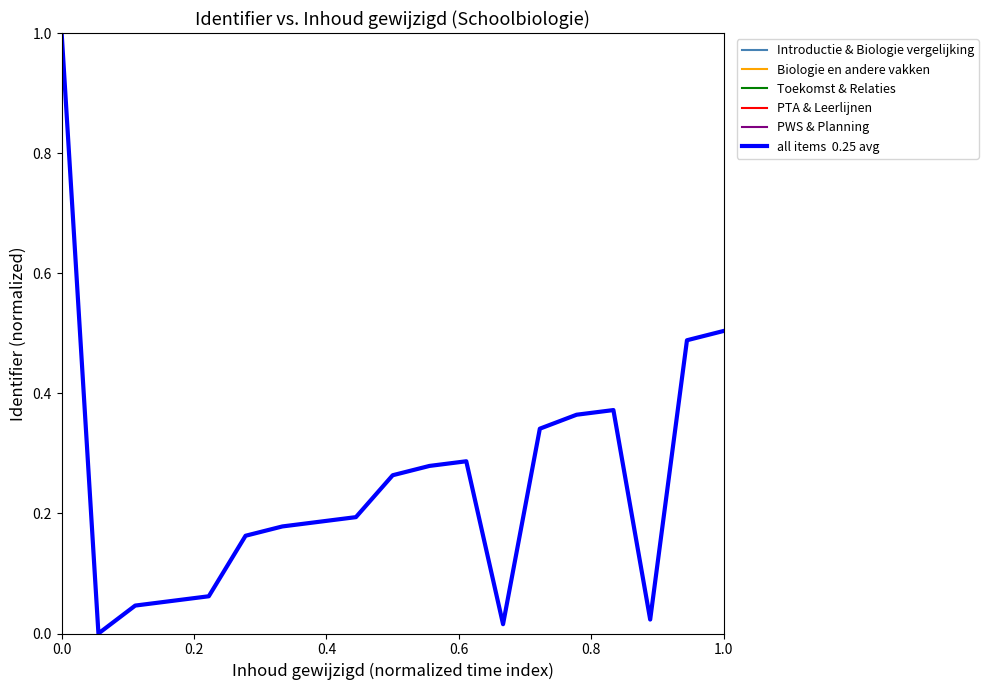

How many interior local peaks (higher than both neighbors) does the data have?

2